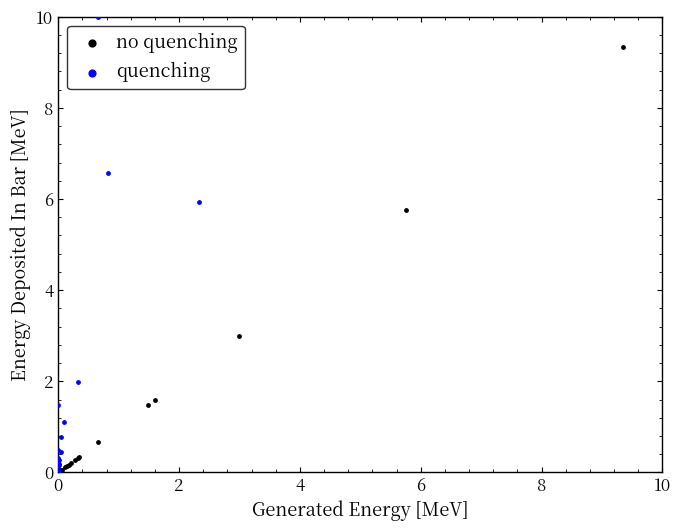

Which series reaches the maximum Y coordinate?

quenching